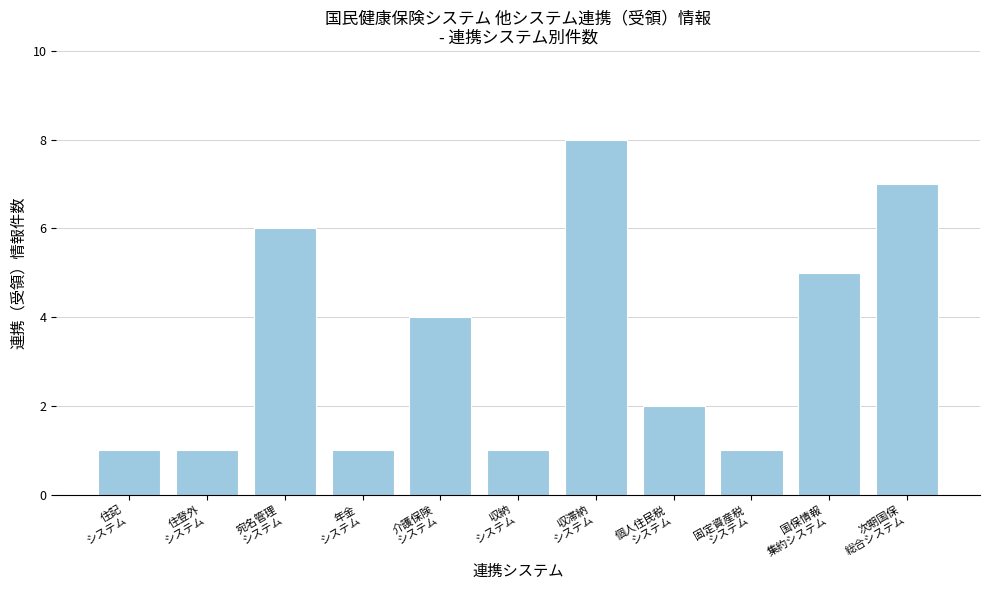

Which label corresponds to the largest value in the chart?

収滞納
システム